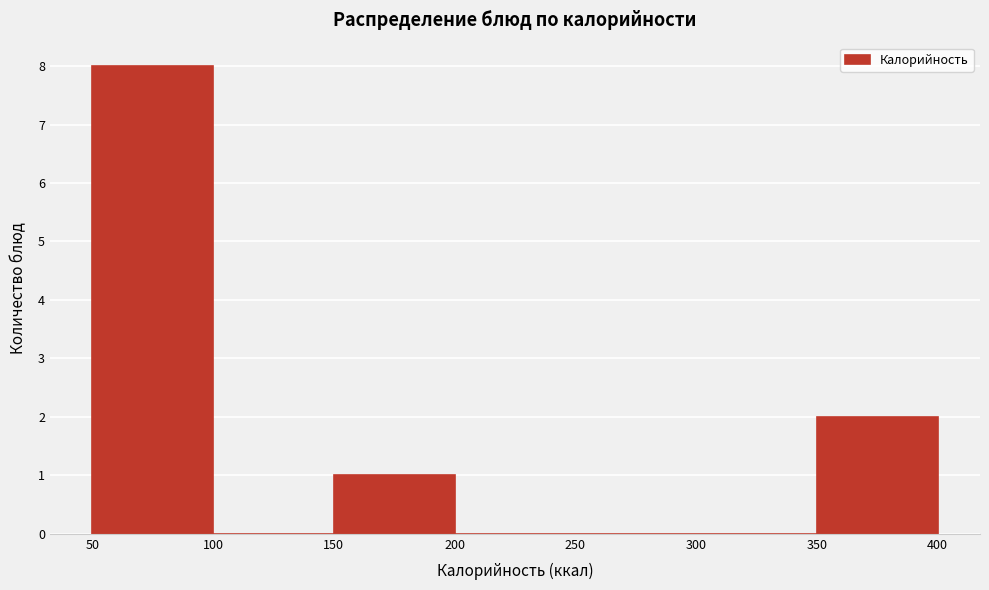

Over which range of the x-axis is the bar tallest?

50 to 100